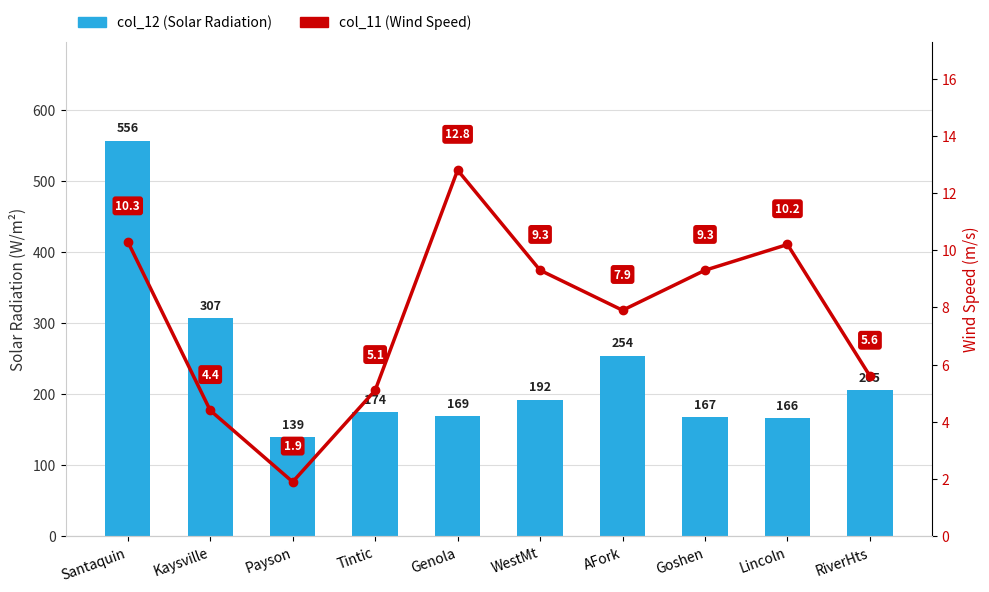

What is the label of the 8th bar from the right?

Payson